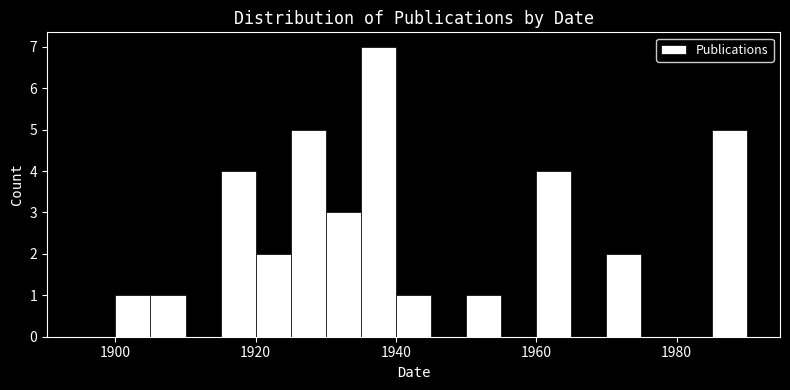

Around what value on the x-axis is the tallest bar? Give the approximate position of its centre, as read against the axis.

1938